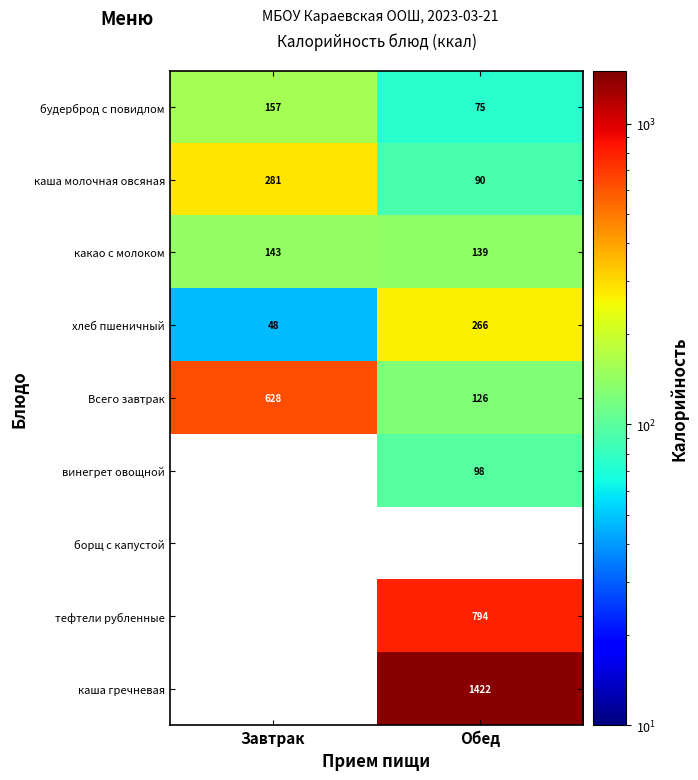

Is it true that каша молочная овсяная equals 483.3 at Завтрак?

False